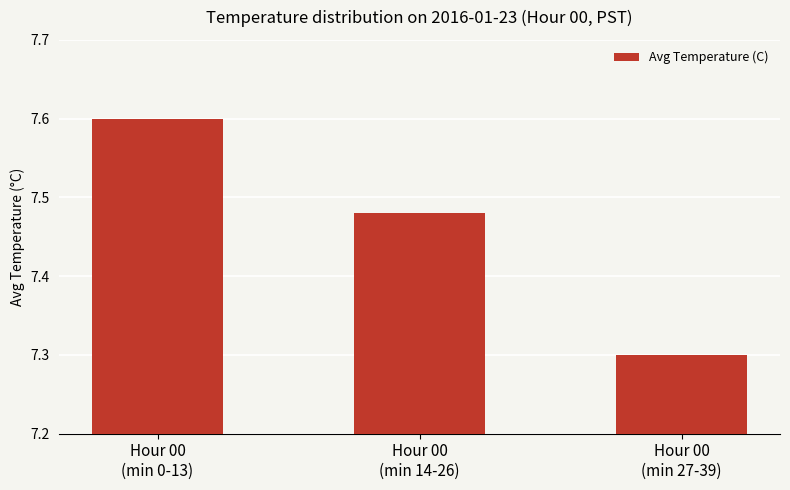

How many categories are shown in the chart?

3